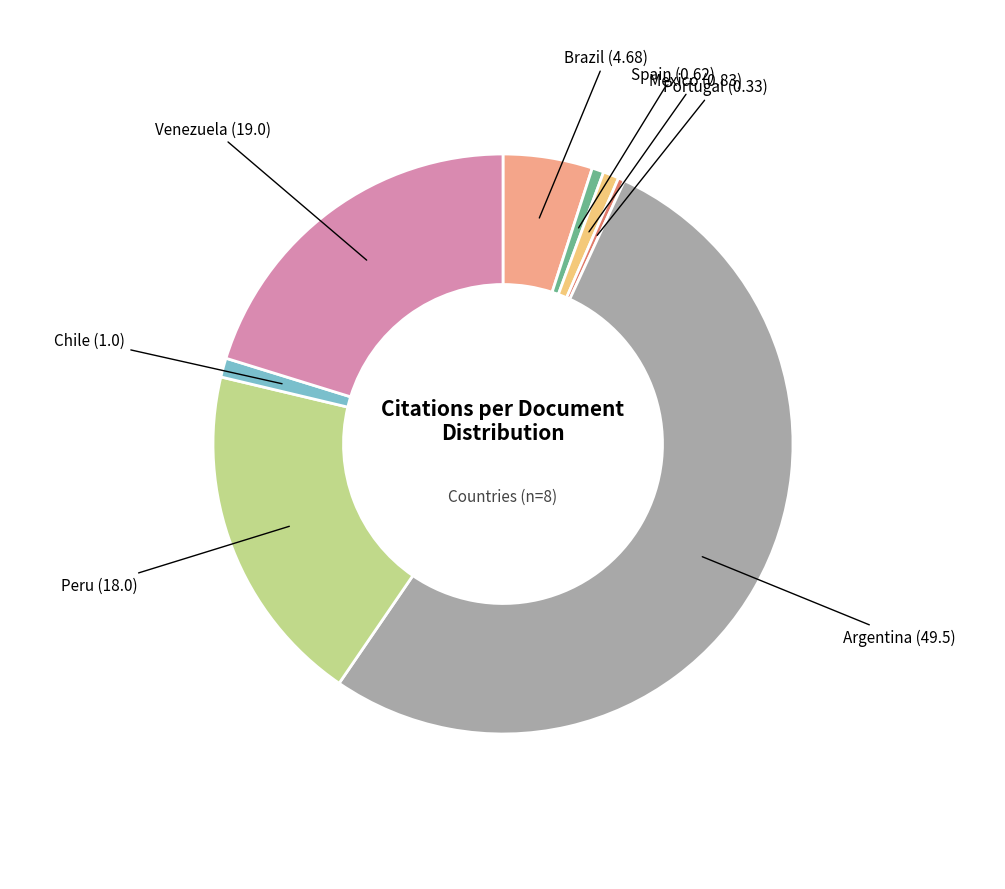

Does Argentina represent more than half of the total?

Yes